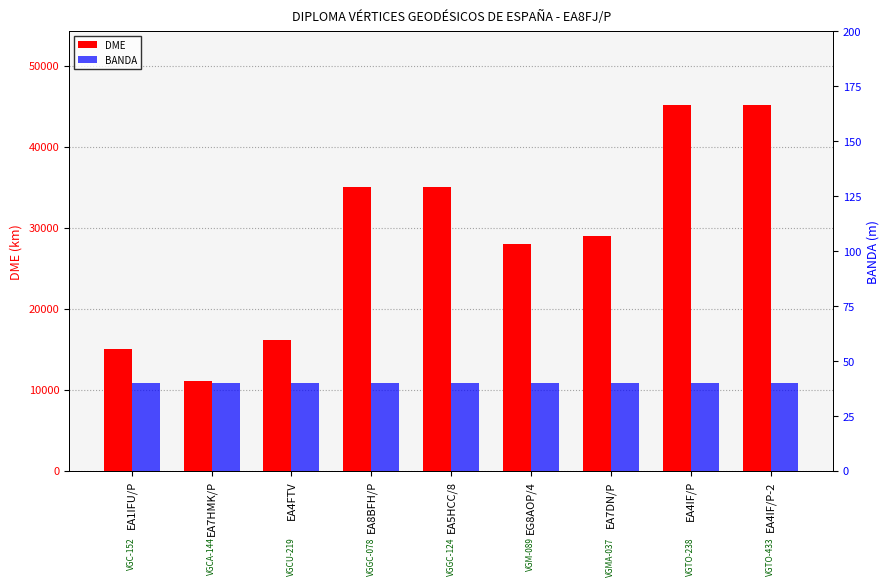

What is the average value of the BANDA series?

40